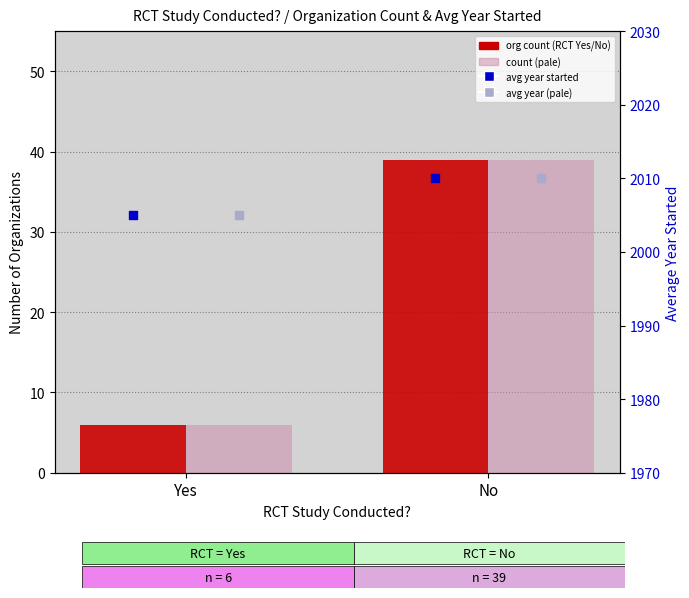

At how many categories does at least one series exceed 1642?

2